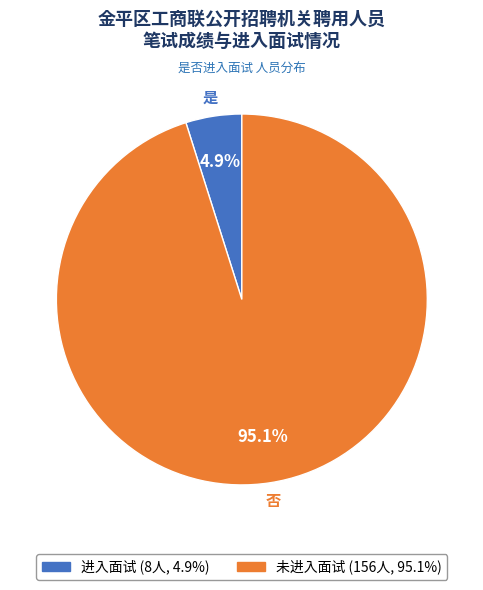

Is there a majority slice in this chart?

Yes